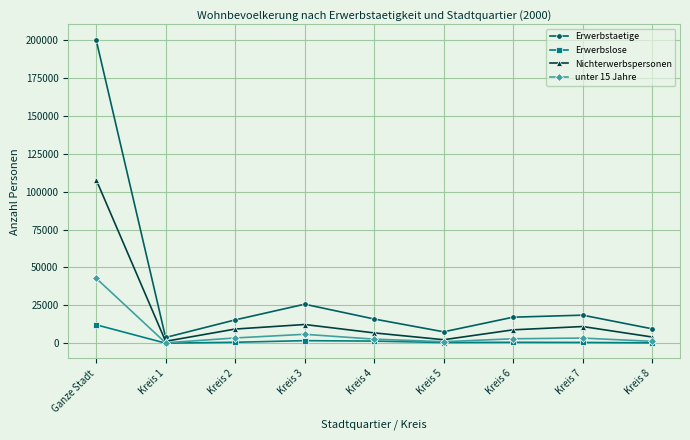

In unter 15 Jahre, how many points are higher than both neighbors (excluding endpoints)?

2